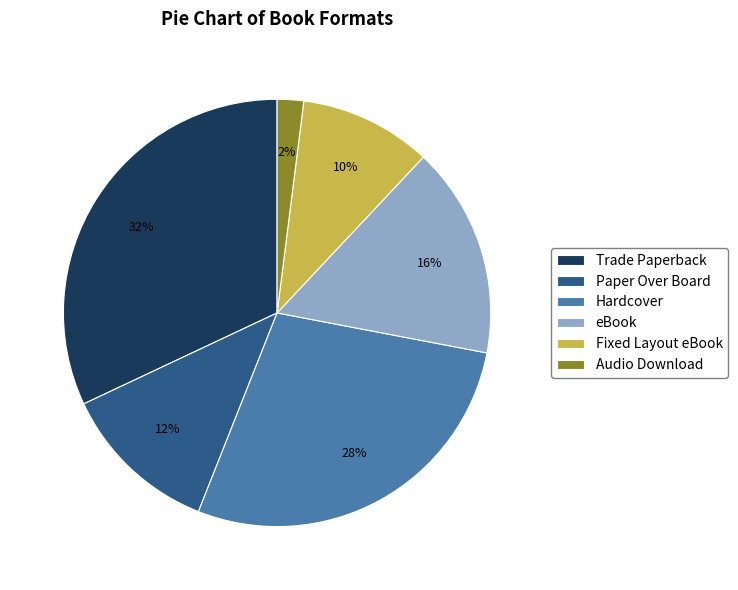

How many slices are in this pie chart?

6